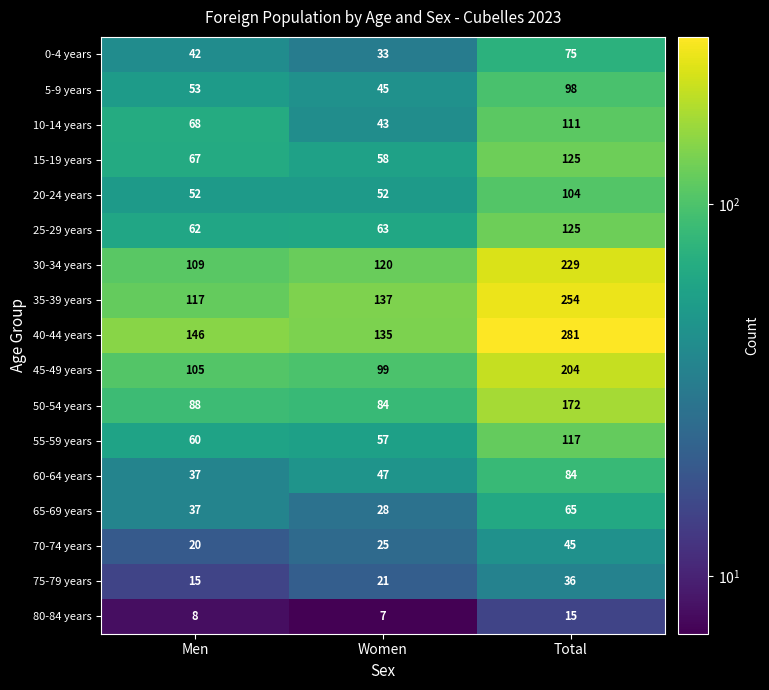

What is the difference between the 45-49 years values at Total and Men?

99